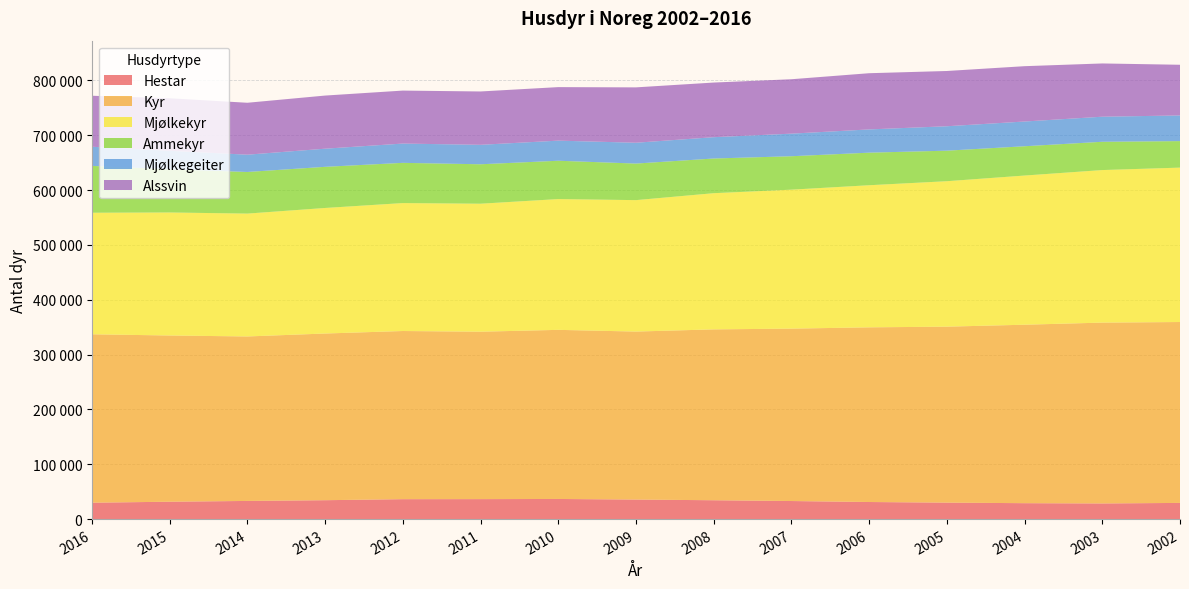

Reading left to right, transcribe all the data shown in this chart.

Hestar: 29898	31694	33117	34452	36340	36424	36712	35625	34387	32946	31154	30019	29029	28531	29503
Kyr: 307045	303048	299876	303897	306582	305239	308316	306288	311520	314309	318458	320837	325368	329698	329814
Mjølkekyr: 221593	224298	223997	228895	233257	233347	238442	239637	248283	253364	259084	265186	271970	278137	281502
Ammekyr: 85452	78750	75879	75002	73325	71892	69874	66651	63237	60945	59374	55651	53398	51561	48312
Mjølkegeiter: 34862	33702	31515	33064	35154	35476	36650	37959	38853	41161	42365	44532	45095	45692	46786
Alssvin: 92993	95771	94670	96862	96596	97263	97586	100954	99618	99216	102483	100747	100886	97106	92409